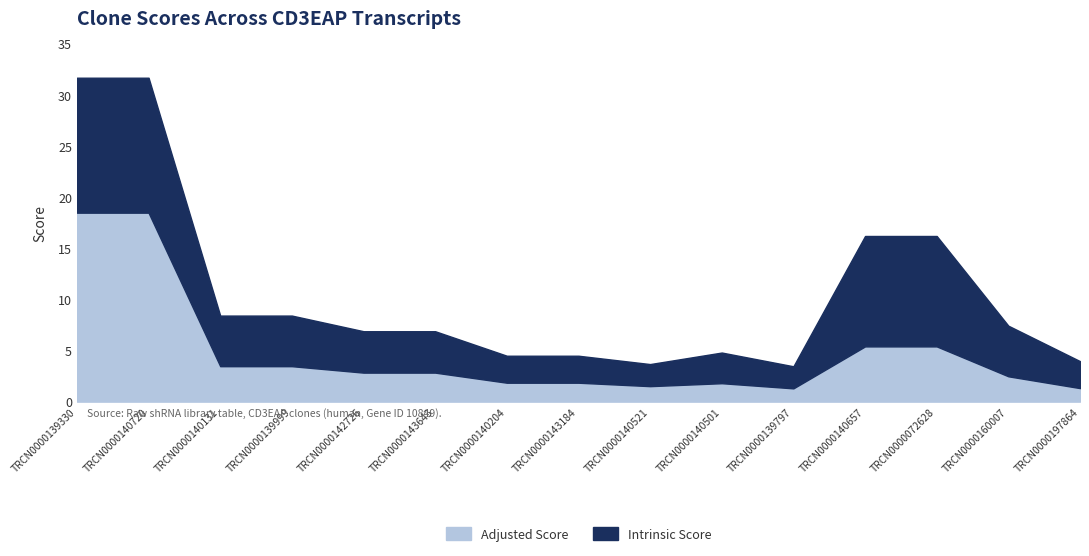

Which series has the largest total across all categories?

Intrinsic Score